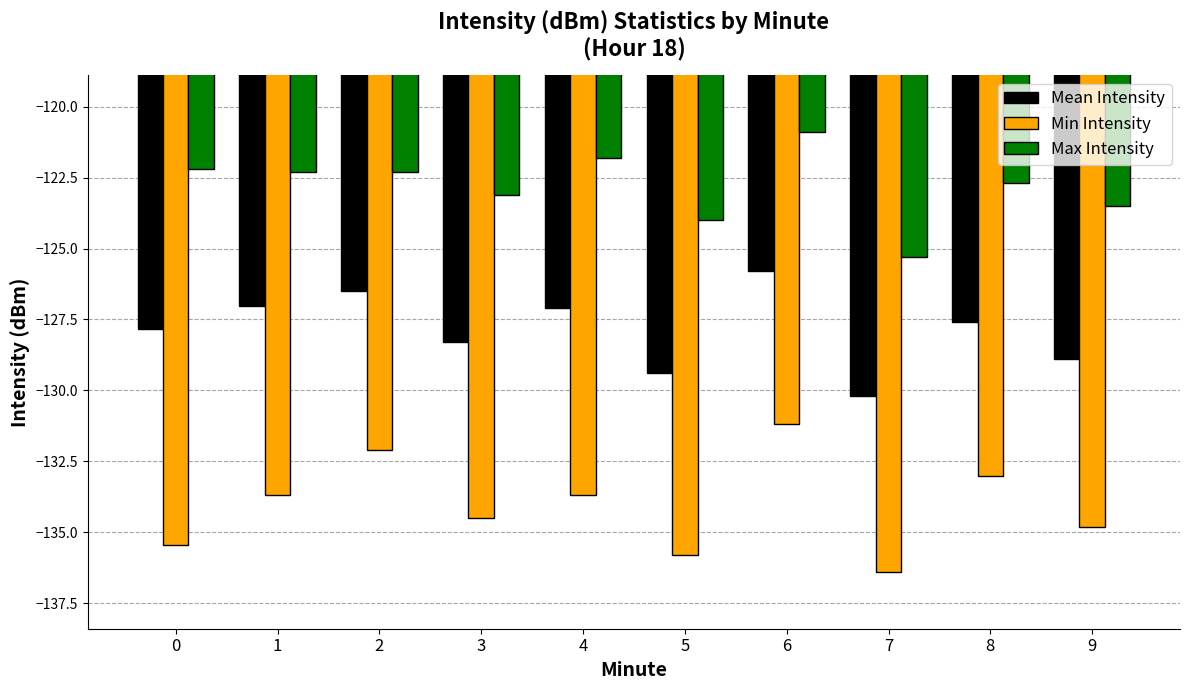

What is the value of the Min Intensity bar at the 8th from the left?

-136.4